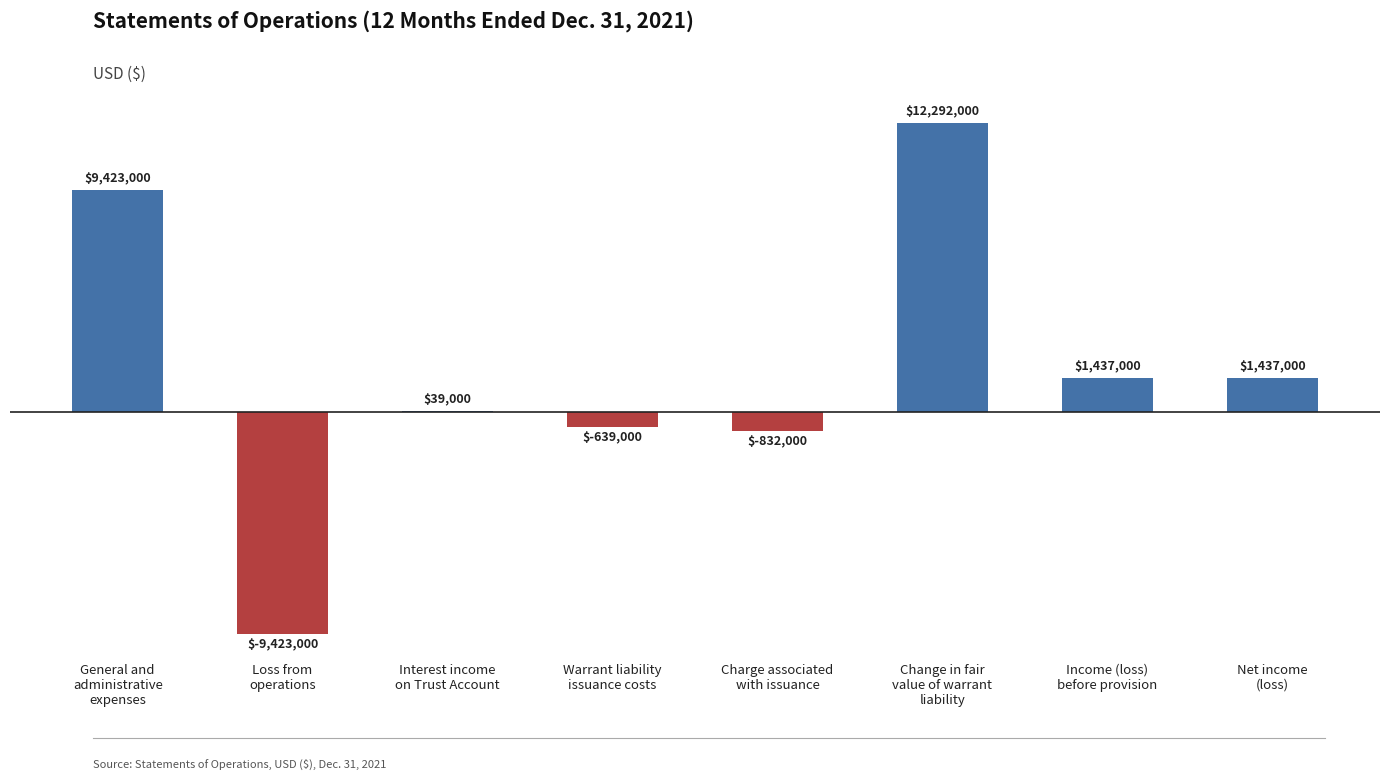

True or false: the data shows 9423000 at General and
administrative
expenses.

True